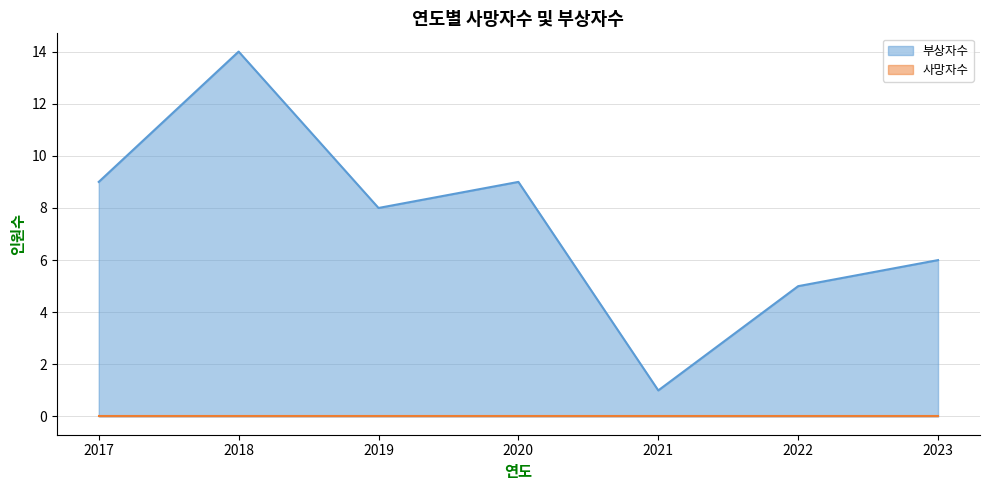

What is the sum of the values at 2019 and 2022?

13